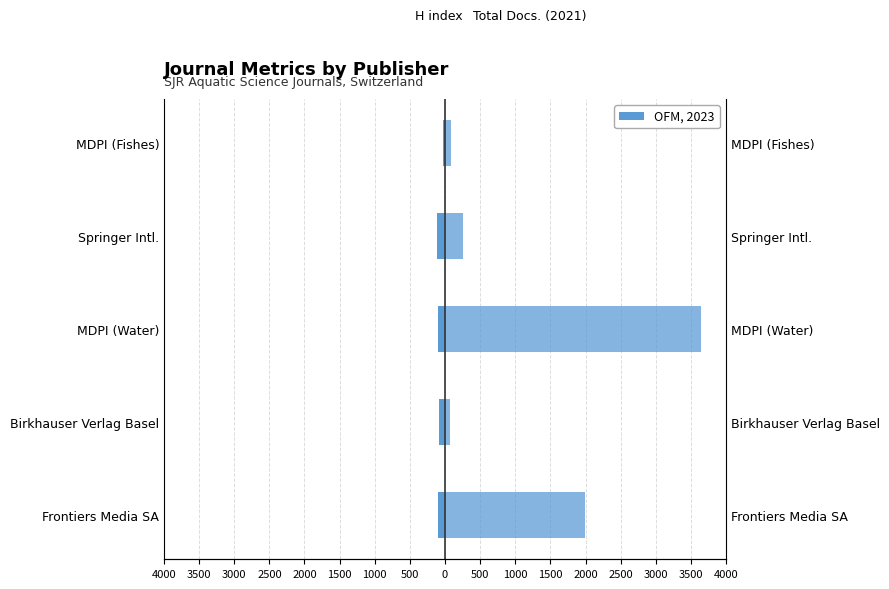

Rank the series by their average value, from lowest to highest.

H index, Total Docs. (2021)